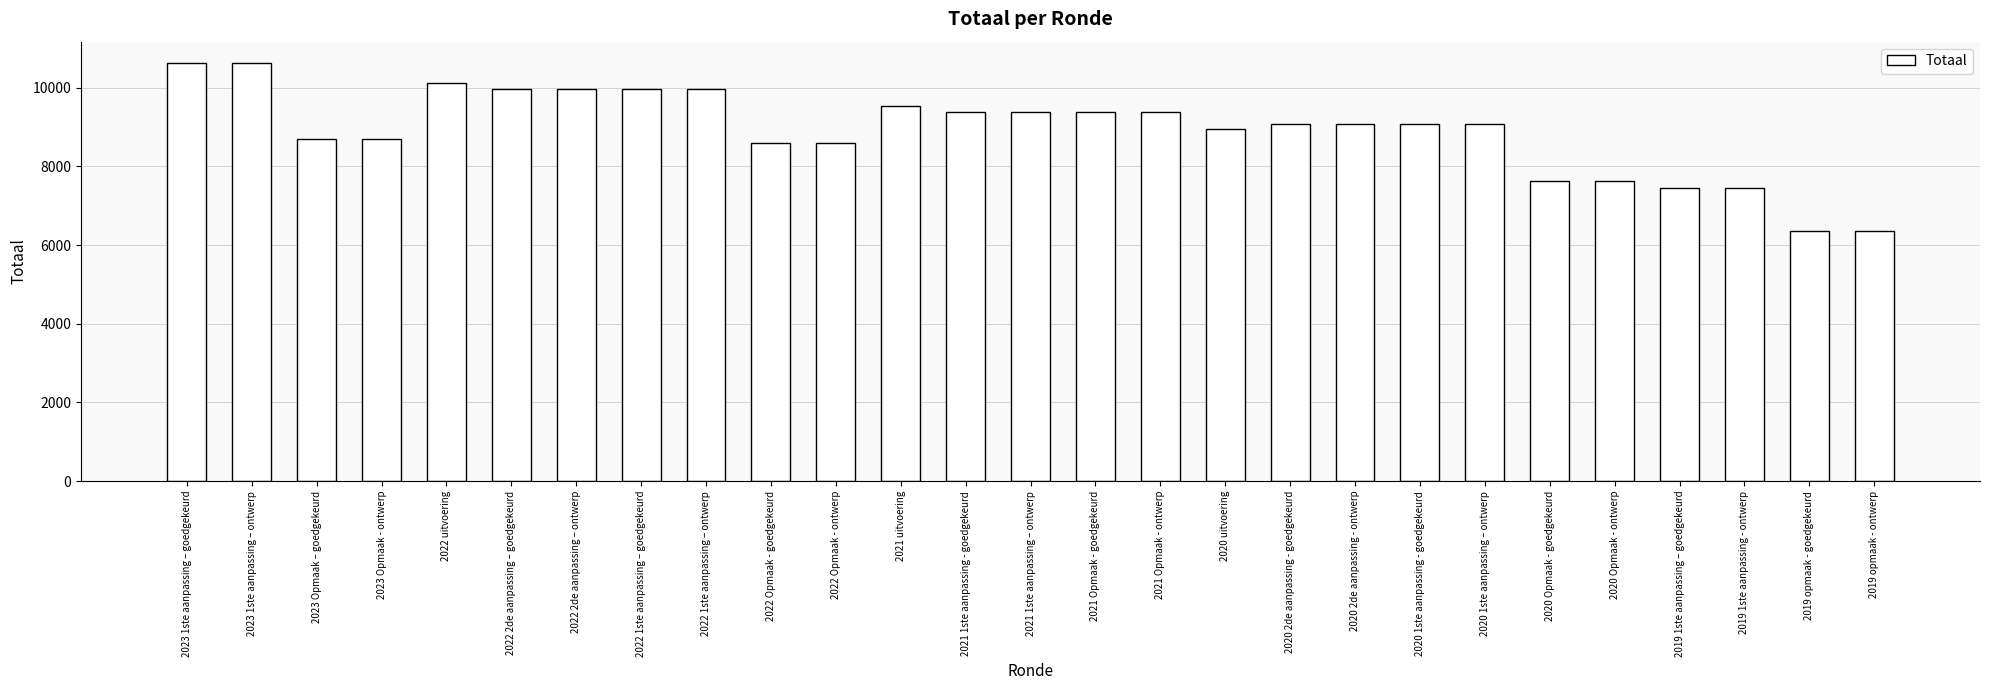

What is the difference between the values at 2020 Opmaak - ontwerp and 2021 Opmaak - ontwerp?

1750